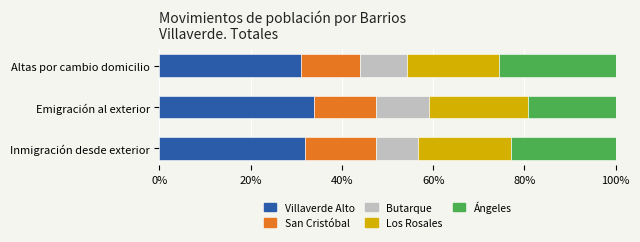

What is the difference between the Villaverde Alto values at Inmigración desde exterior and Emigración al exterior?

2.0